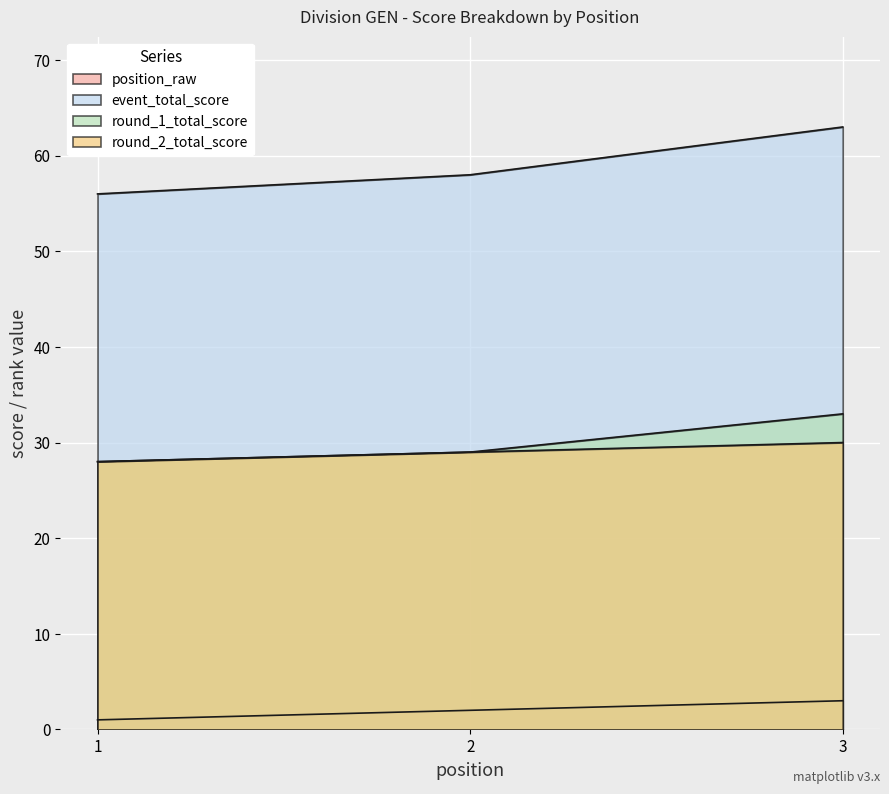

Where is event_total_score nearest to the value 59?

2